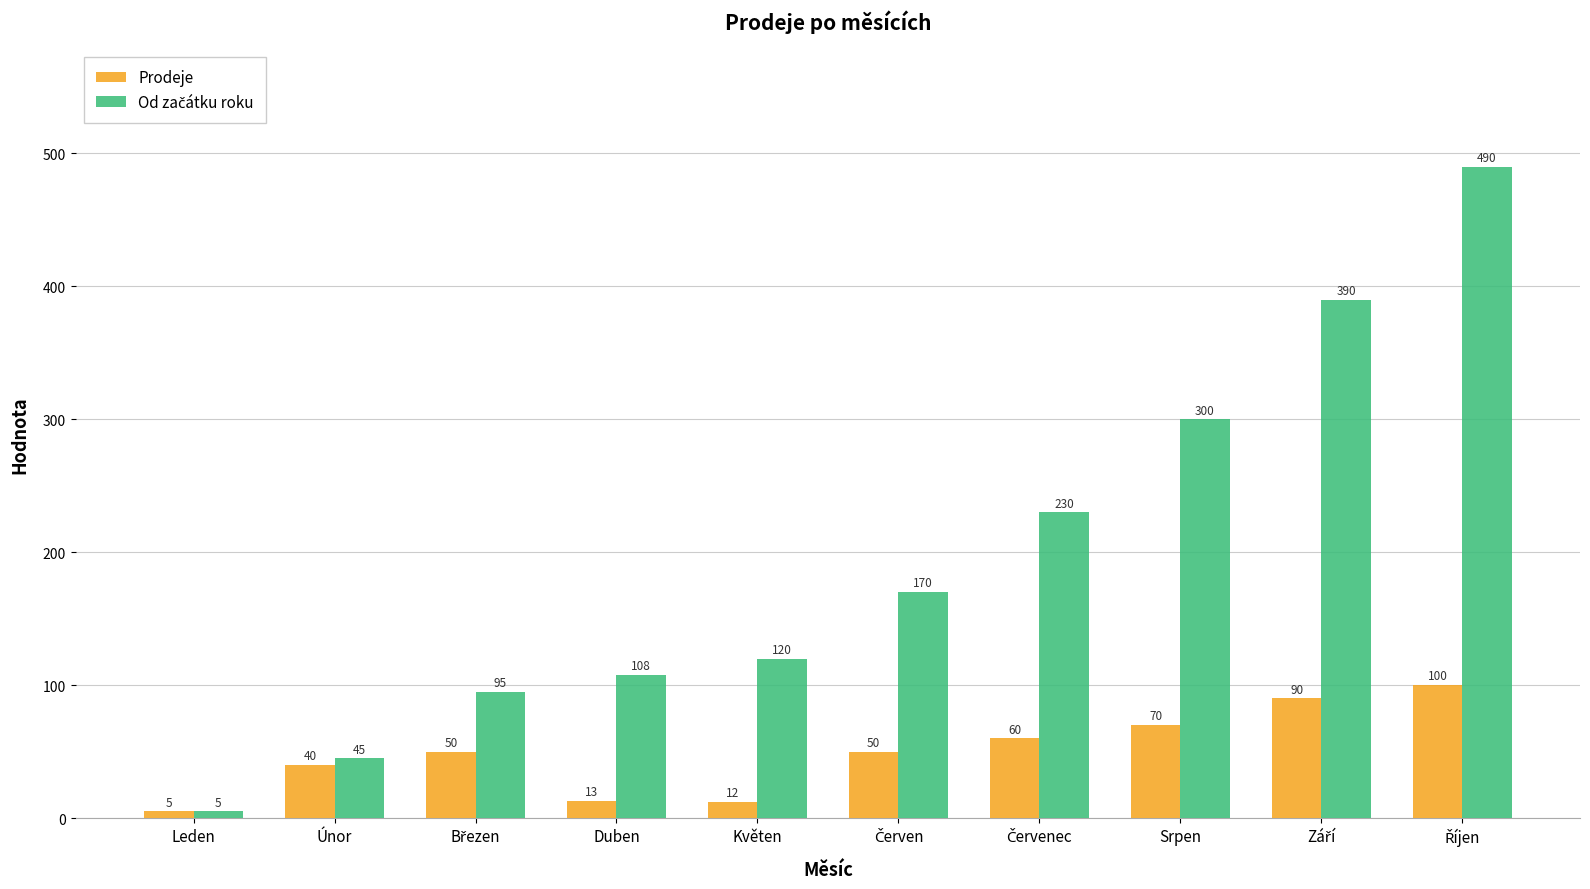

What is the average value of the Prodeje series?

49